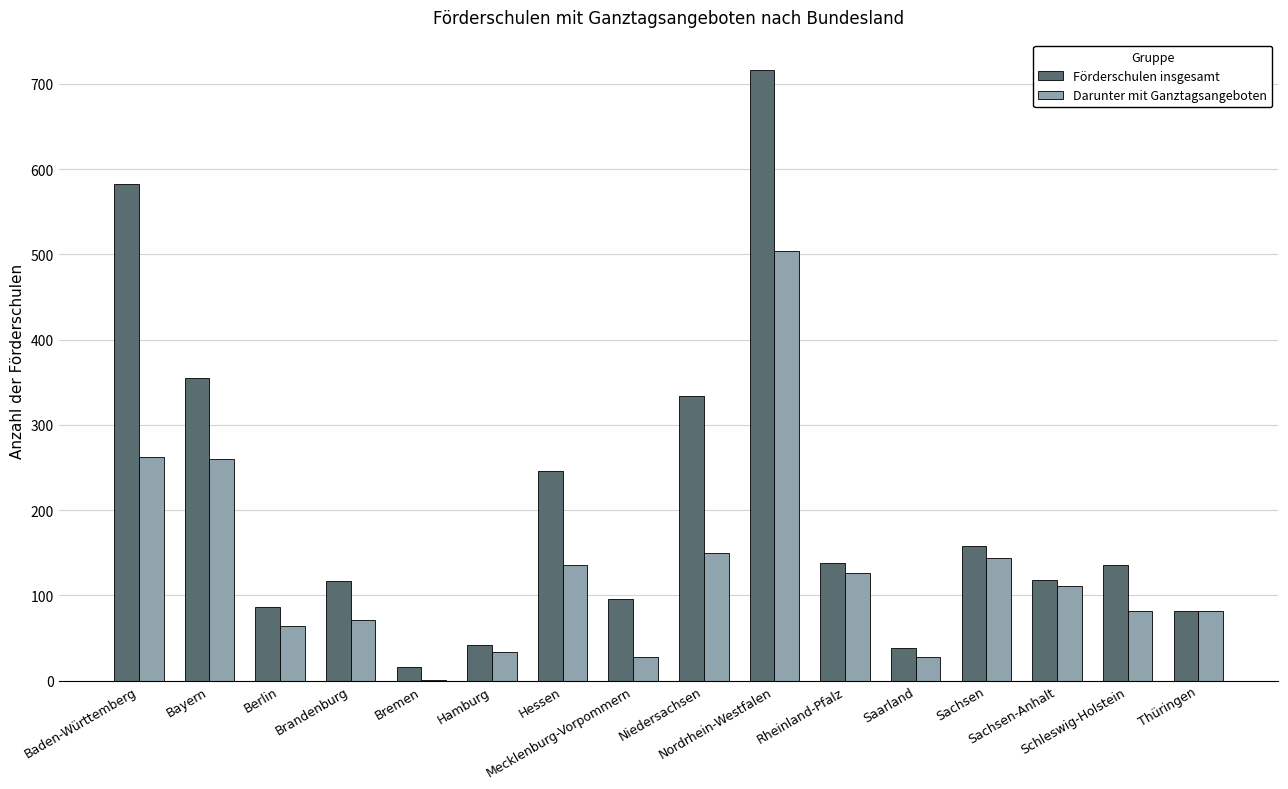

What is the maximum value for Förderschulen insgesamt?

716